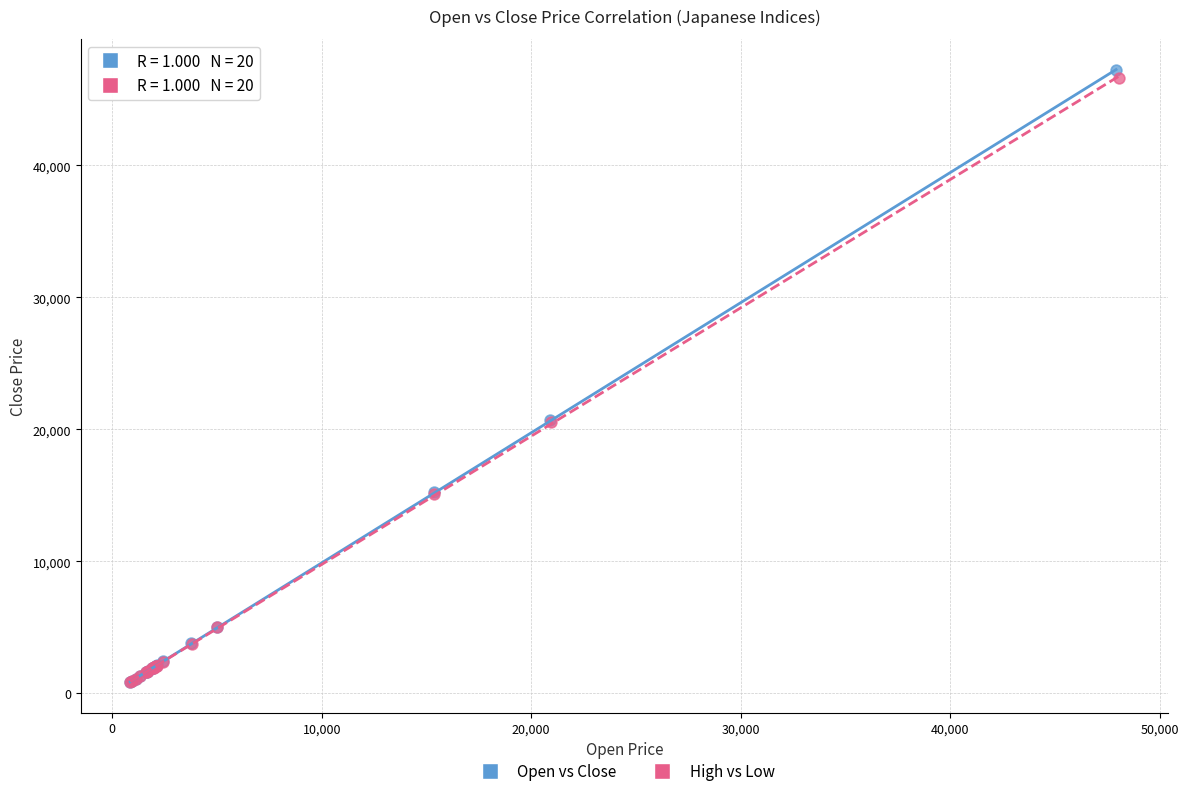

What are all the series names shown in the legend?

Open vs Close, High vs Low